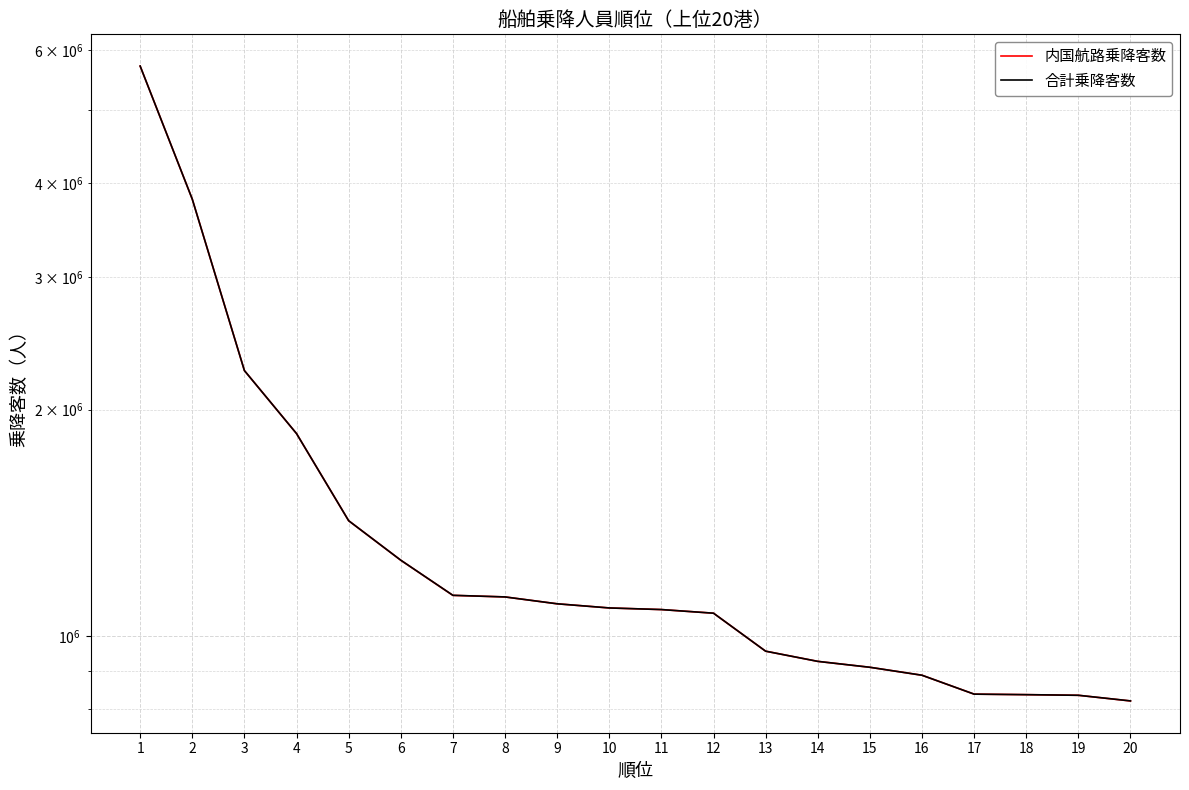

True or false: 内国航路乗降客数 and 合計乗降客数 intersect in this chart.

False